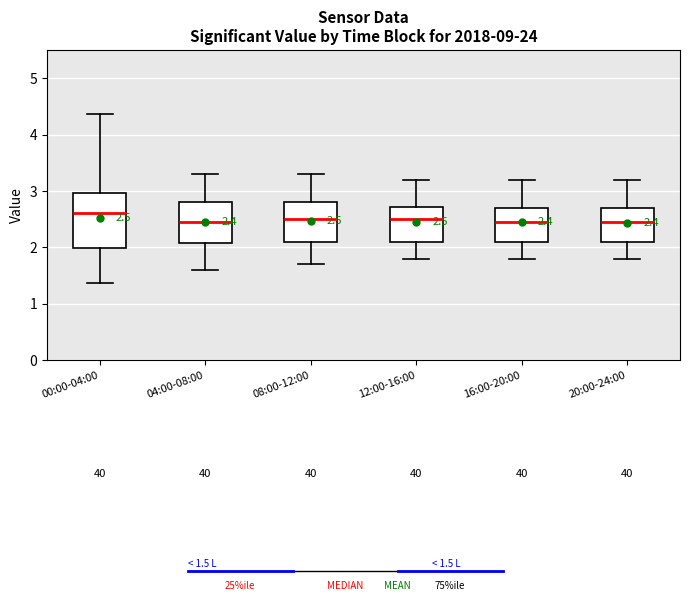

Comparing the boxes themselves (not the whiskers), which one is the tallest?

00:00-04:00